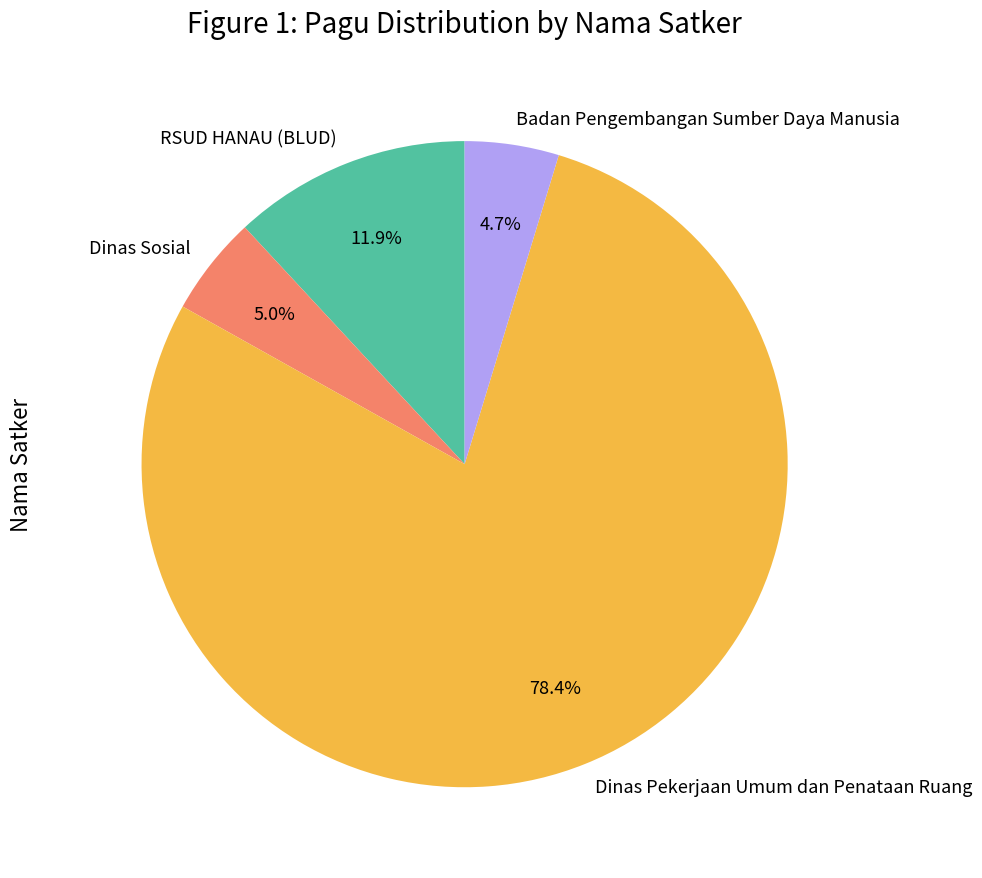

Which has a higher value, RSUD HANAU (BLUD) or Dinas Sosial?

RSUD HANAU (BLUD)